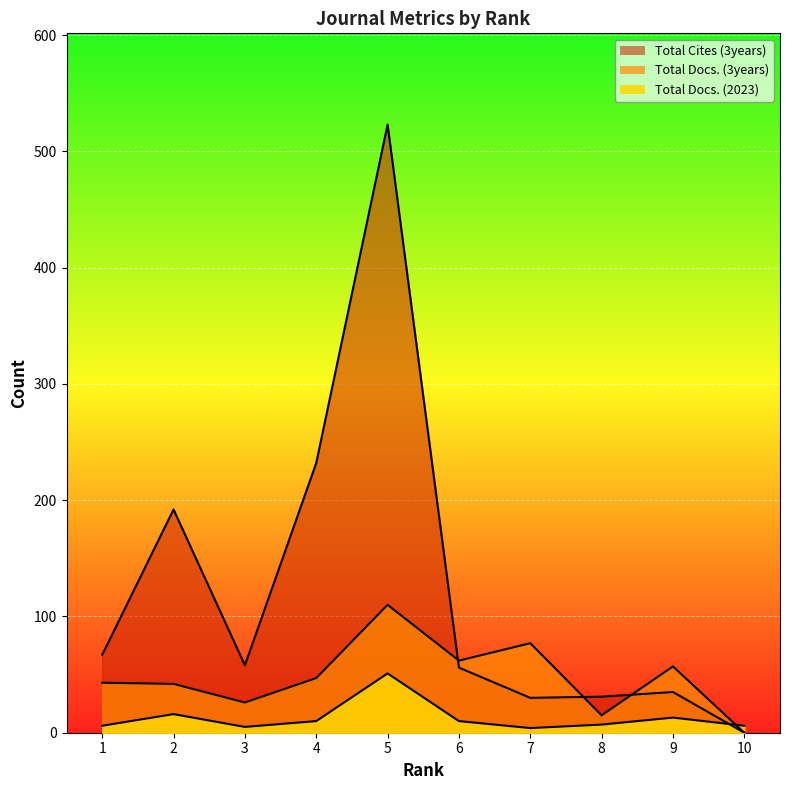

Where does the Total Cites (3years) series first go above 58?

1